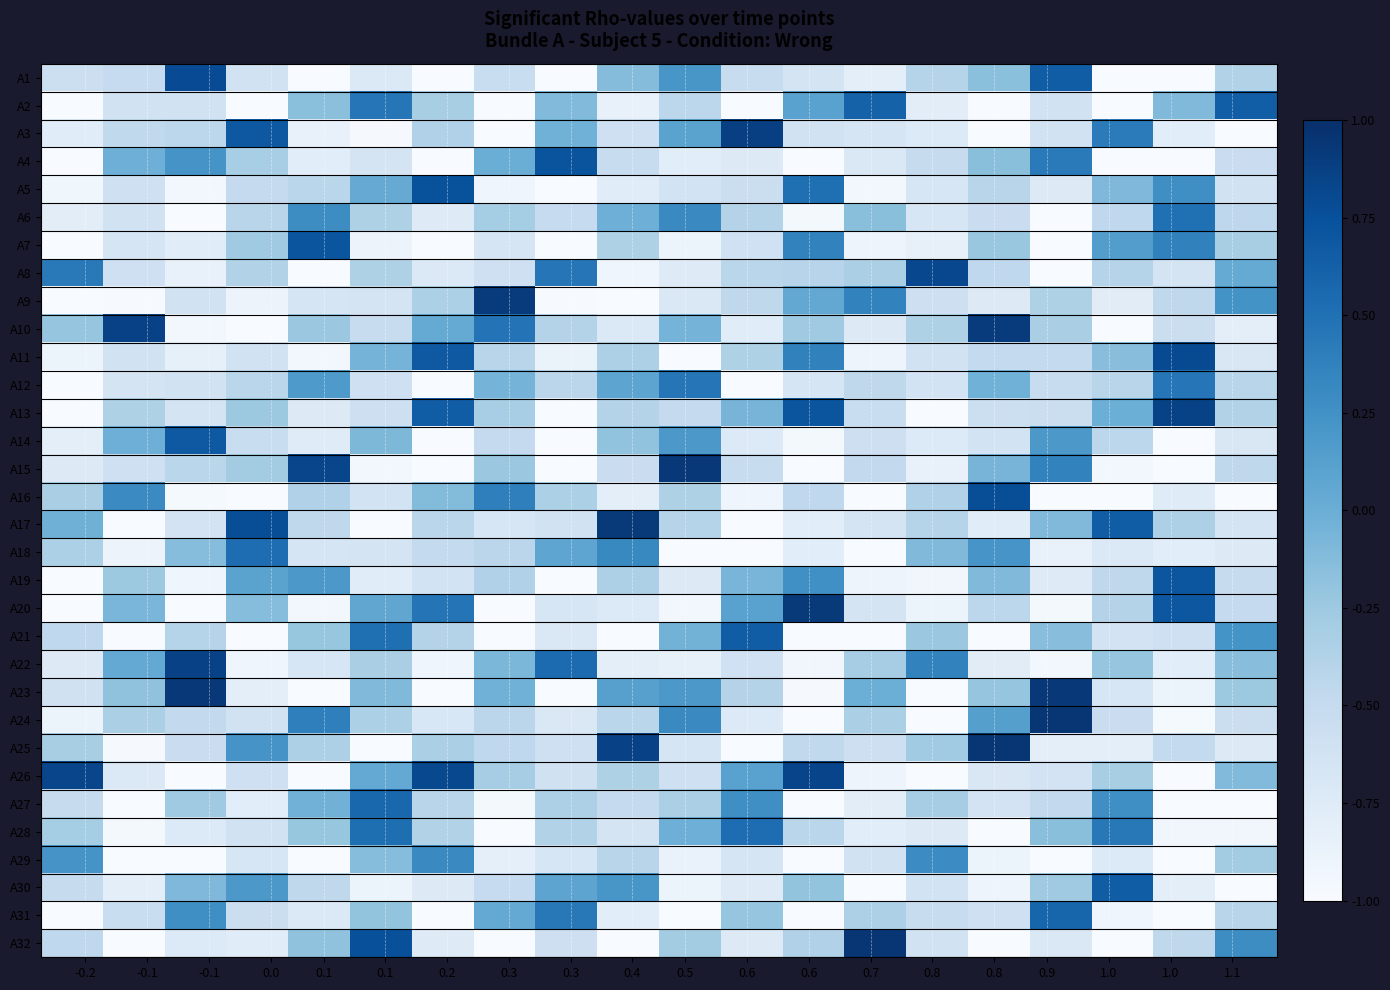

Reading left to right, what are all the values shown in this chart?

A1: -0.6	-0.5	0.8	-0.6	-1.0	-0.7	-1.0	-0.5	-1.0	-0.1	0.2	-0.5	-0.6	-0.8	-0.4	-0.2	0.6	-1.0	-1.0	-0.4
A2: -1.0	-0.6	-0.6	-1.0	-0.2	0.5	-0.3	-1.0	-0.1	-0.9	-0.4	-1.0	0.1	0.6	-0.8	-1.0	-0.6	-1.0	-0.1	0.6
A3: -0.8	-0.5	-0.4	0.7	-0.9	-1.0	-0.4	-1.0	-0.0	-0.6	0.1	0.9	-0.6	-0.7	-0.7	-1.0	-0.6	0.4	-0.8	-1.0
A4: -1.0	-0.0	0.2	-0.3	-0.8	-0.6	-1.0	0.0	0.7	-0.5	-0.8	-0.7	-1.0	-0.7	-0.5	-0.2	0.4	-1.0	-1.0	-0.5
A5: -0.9	-0.6	-1.0	-0.5	-0.4	0.0	0.7	-0.9	-1.0	-0.8	-0.6	-0.6	0.5	-0.9	-0.7	-0.4	-0.7	-0.1	0.3	-0.6
A6: -0.8	-0.6	-1.0	-0.4	0.3	-0.4	-0.8	-0.3	-0.5	-0.0	0.3	-0.4	-1.0	-0.2	-0.7	-0.5	-1.0	-0.5	0.5	-0.4
A7: -1.0	-0.7	-0.8	-0.3	0.7	-0.9	-1.0	-0.7	-1.0	-0.4	-0.9	-0.6	0.4	-0.9	-0.8	-0.2	-1.0	0.1	0.4	-0.3
A8: 0.4	-0.6	-0.9	-0.4	-1.0	-0.4	-0.7	-0.6	0.5	-0.9	-0.8	-0.4	-0.4	-0.3	0.8	-0.5	-1.0	-0.4	-0.6	0.0
A9: -1.0	-1.0	-0.6	-0.9	-0.7	-0.6	-0.3	0.9	-1.0	-1.0	-0.7	-0.5	0.1	0.4	-0.6	-0.7	-0.4	-0.8	-0.5	0.2
A10: -0.2	0.9	-0.9	-1.0	-0.2	-0.5	0.0	0.5	-0.4	-0.7	-0.1	-0.8	-0.3	-0.7	-0.4	0.9	-0.3	-1.0	-0.6	-0.8
A11: -0.9	-0.6	-0.8	-0.6	-0.9	-0.1	0.7	-0.4	-0.9	-0.3	-1.0	-0.4	0.4	-0.9	-0.6	-0.5	-0.5	-0.1	0.8	-0.7
A12: -1.0	-0.6	-0.6	-0.4	0.2	-0.6	-1.0	-0.0	-0.4	0.1	0.5	-1.0	-0.7	-0.5	-0.6	-0.0	-0.5	-0.4	0.5	-0.4
A13: -1.0	-0.4	-0.7	-0.2	-0.7	-0.6	0.7	-0.3	-1.0	-0.4	-0.5	-0.1	0.7	-0.5	-1.0	-0.6	-0.6	-0.0	0.9	-0.4
A14: -0.8	-0.0	0.7	-0.5	-0.8	-0.1	-1.0	-0.5	-1.0	-0.2	0.2	-0.7	-1.0	-0.6	-0.7	-0.6	0.2	-0.4	-1.0	-0.7
A15: -0.7	-0.6	-0.4	-0.3	0.8	-0.9	-1.0	-0.2	-1.0	-0.5	0.9	-0.5	-1.0	-0.5	-0.9	-0.1	0.4	-1.0	-1.0	-0.5
A16: -0.3	0.3	-1.0	-1.0	-0.4	-0.6	-0.1	0.4	-0.3	-0.8	-0.4	-0.9	-0.5	-1.0	-0.4	0.8	-1.0	-1.0	-0.8	-1.0
A17: -0.0	-1.0	-0.6	0.8	-0.5	-1.0	-0.4	-0.7	-0.6	0.9	-0.4	-1.0	-0.8	-0.7	-0.4	-0.8	-0.1	0.7	-0.3	-0.6
A18: -0.3	-0.9	-0.1	0.5	-0.7	-0.6	-0.5	-0.4	0.1	0.3	-1.0	-1.0	-0.8	-1.0	-0.1	0.2	-0.8	-0.7	-0.8	-0.7
A19: -1.0	-0.2	-0.9	0.1	0.2	-0.8	-0.6	-0.4	-1.0	-0.3	-0.7	-0.1	0.3	-0.9	-0.9	-0.1	-0.8	-0.5	0.7	-0.5
A20: -1.0	-0.1	-1.0	-0.1	-0.9	0.1	0.5	-1.0	-0.7	-0.7	-0.9	0.1	0.9	-0.6	-0.9	-0.4	-1.0	-0.4	0.7	-0.5
A21: -0.5	-1.0	-0.4	-1.0	-0.2	0.5	-0.4	-1.0	-0.7	-1.0	-0.0	0.7	-1.0	-1.0	-0.2	-1.0	-0.1	-0.6	-0.6	0.2
A22: -0.7	0.0	0.9	-0.9	-0.7	-0.3	-0.9	-0.1	0.5	-0.8	-0.8	-0.6	-0.9	-0.3	0.4	-0.8	-0.9	-0.2	-0.8	-0.1
A23: -0.6	-0.2	0.9	-0.8	-1.0	-0.1	-1.0	-0.0	-1.0	0.1	0.2	-0.4	-1.0	-0.0	-1.0	-0.2	0.9	-0.7	-0.9	-0.2
A24: -0.9	-0.3	-0.5	-0.6	0.4	-0.3	-0.7	-0.4	-0.7	-0.4	0.3	-0.7	-1.0	-0.3	-1.0	0.1	0.9	-0.5	-1.0	-0.6
A25: -0.3	-1.0	-0.5	0.2	-0.3	-1.0	-0.3	-0.5	-0.6	0.9	-0.7	-1.0	-0.5	-0.6	-0.3	0.9	-0.8	-0.8	-0.5	-0.7
A26: 0.8	-0.7	-1.0	-0.6	-1.0	0.0	0.8	-0.3	-0.6	-0.4	-0.6	0.1	0.8	-0.9	-1.0	-0.7	-0.6	-0.3	-1.0	-0.1
A27: -0.5	-1.0	-0.3	-0.8	-0.0	0.6	-0.4	-1.0	-0.4	-0.5	-0.3	0.3	-1.0	-0.8	-0.3	-0.6	-0.5	0.3	-1.0	-1.0
A28: -0.3	-1.0	-0.7	-0.6	-0.2	0.5	-0.4	-1.0	-0.4	-0.6	-0.0	0.5	-0.4	-0.8	-0.7	-1.0	-0.2	0.4	-0.9	-0.9
A29: 0.2	-1.0	-1.0	-0.7	-1.0	-0.1	0.3	-0.8	-0.7	-0.4	-0.9	-0.7	-1.0	-0.6	0.3	-0.9	-1.0	-0.7	-1.0	-0.3
A30: -0.5	-0.8	-0.1	0.2	-0.5	-0.9	-0.7	-0.5	0.1	0.2	-0.9	-0.8	-0.2	-1.0	-0.6	-0.9	-0.3	0.7	-0.8	-1.0
A31: -1.0	-0.5	0.3	-0.6	-0.7	-0.2	-1.0	0.0	0.4	-0.8	-1.0	-0.2	-1.0	-0.3	-0.5	-0.6	0.6	-0.9	-1.0	-0.4
A32: -0.5	-1.0	-0.7	-0.8	-0.2	0.8	-0.8	-1.0	-0.6	-1.0	-0.3	-0.7	-0.4	0.9	-0.6	-1.0	-0.7	-1.0	-0.5	0.3